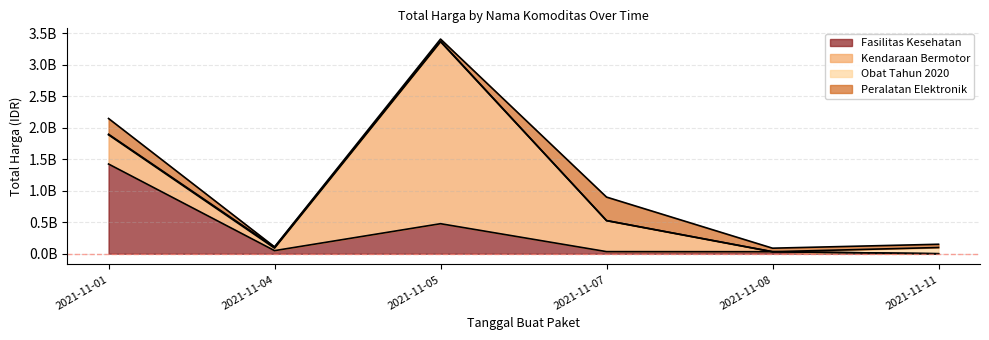

What is the greatest value displayed?

2892122000